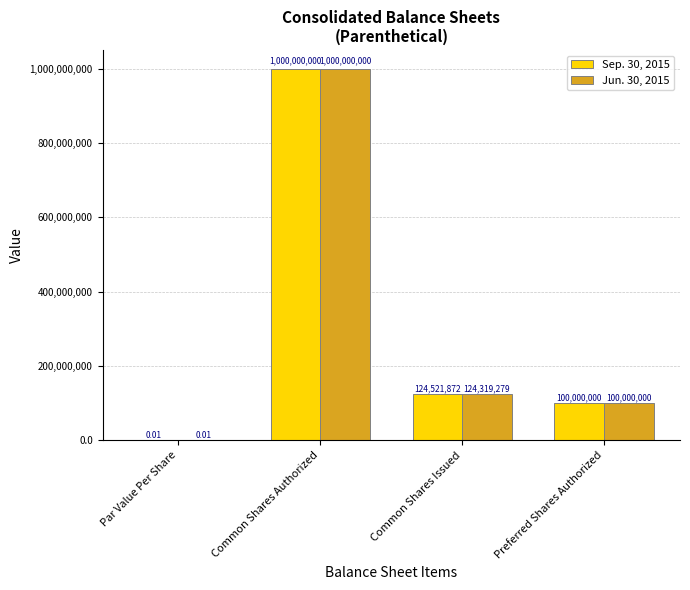

What is the sum of the Sep. 30, 2015 values at Par Value Per Share and Common Shares Issued?

124521872.0